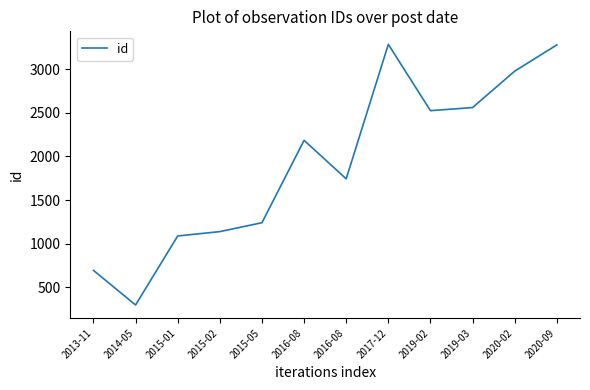

At which category does the data reach its first local valley?

2014-05